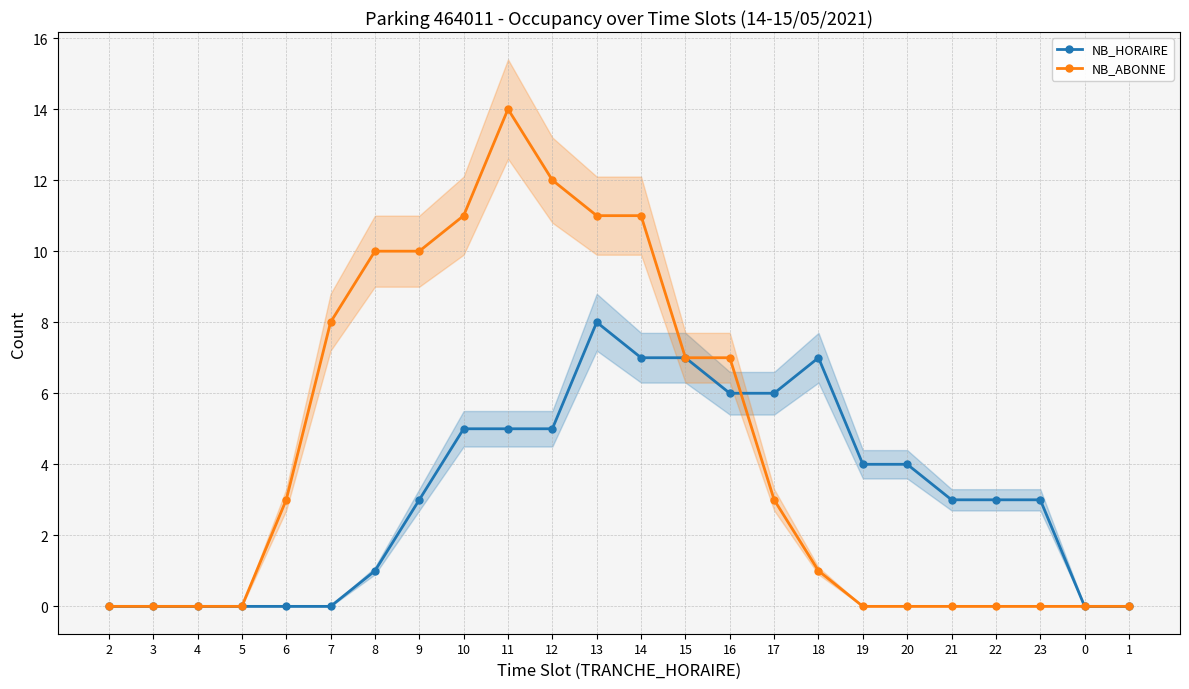

At which label does NB_ABONNE first exceed 3?

7